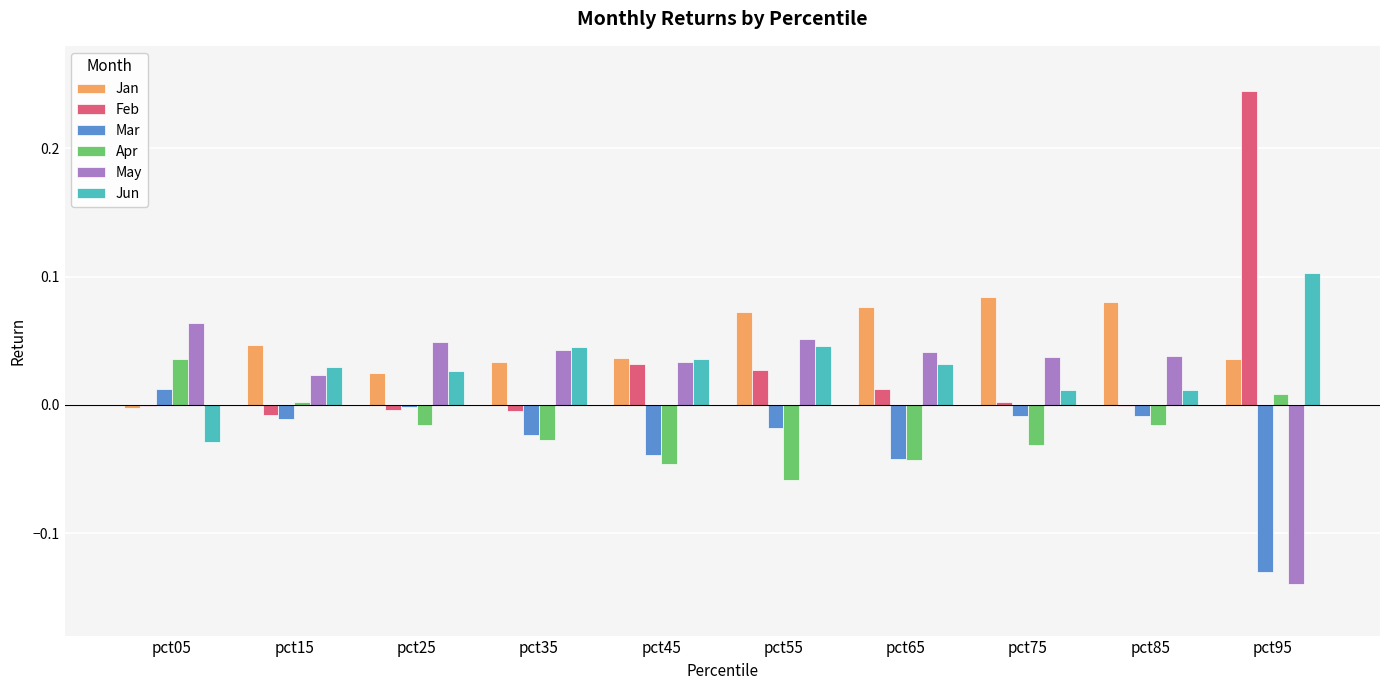

At which label does May reach its peak?

pct05